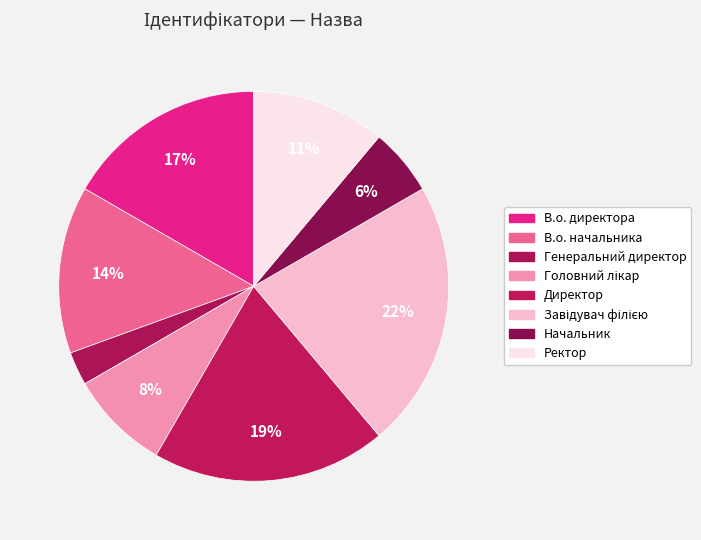

How many slices are in this pie chart?

8